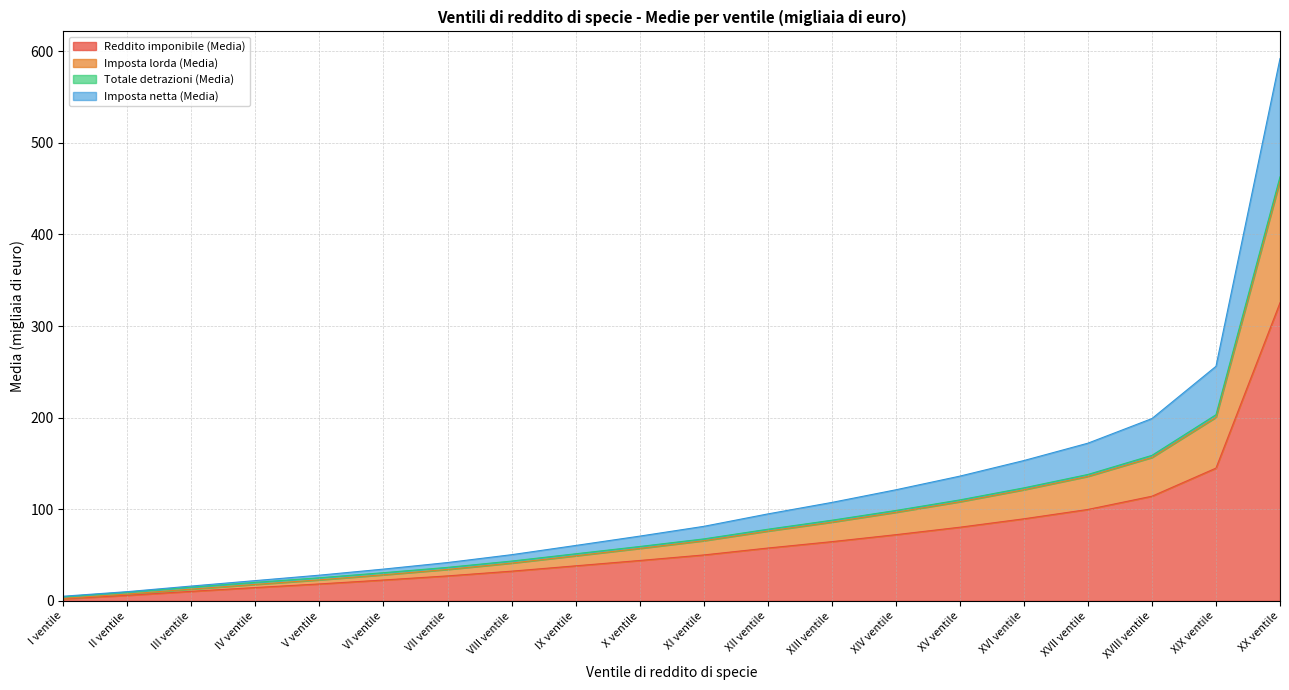

At which label is Reddito imponibile (Media) closest to 163?

XIX ventile